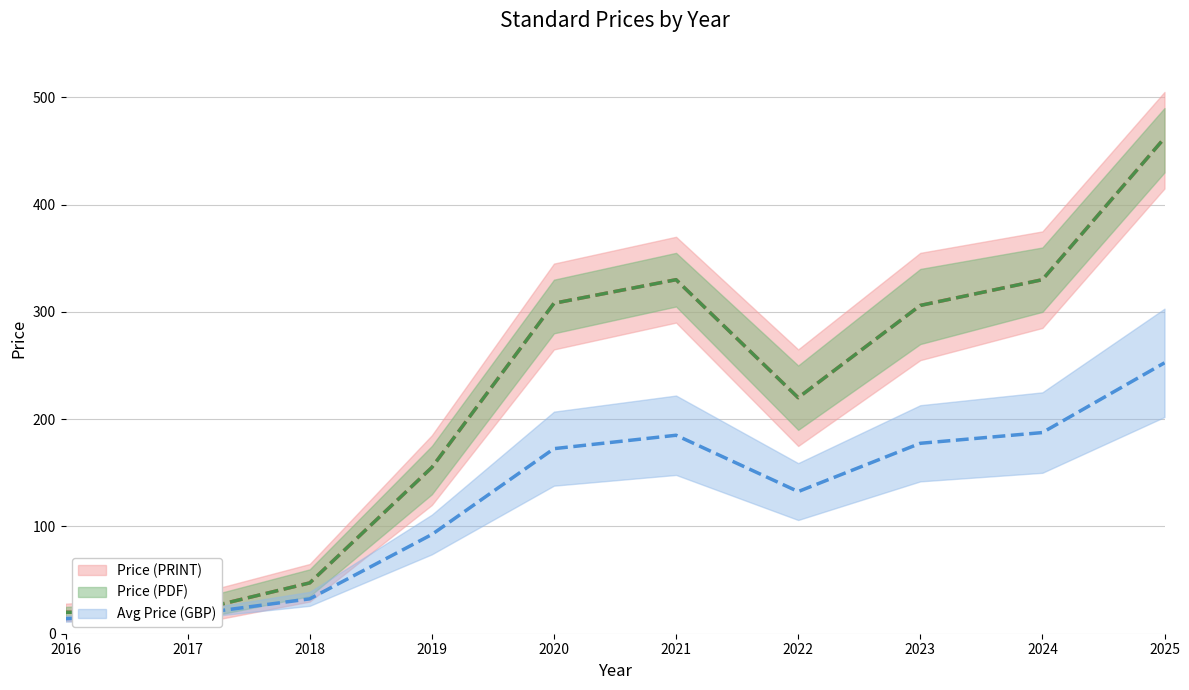

At which category does Price (PDF) reach its first local peak?

2021